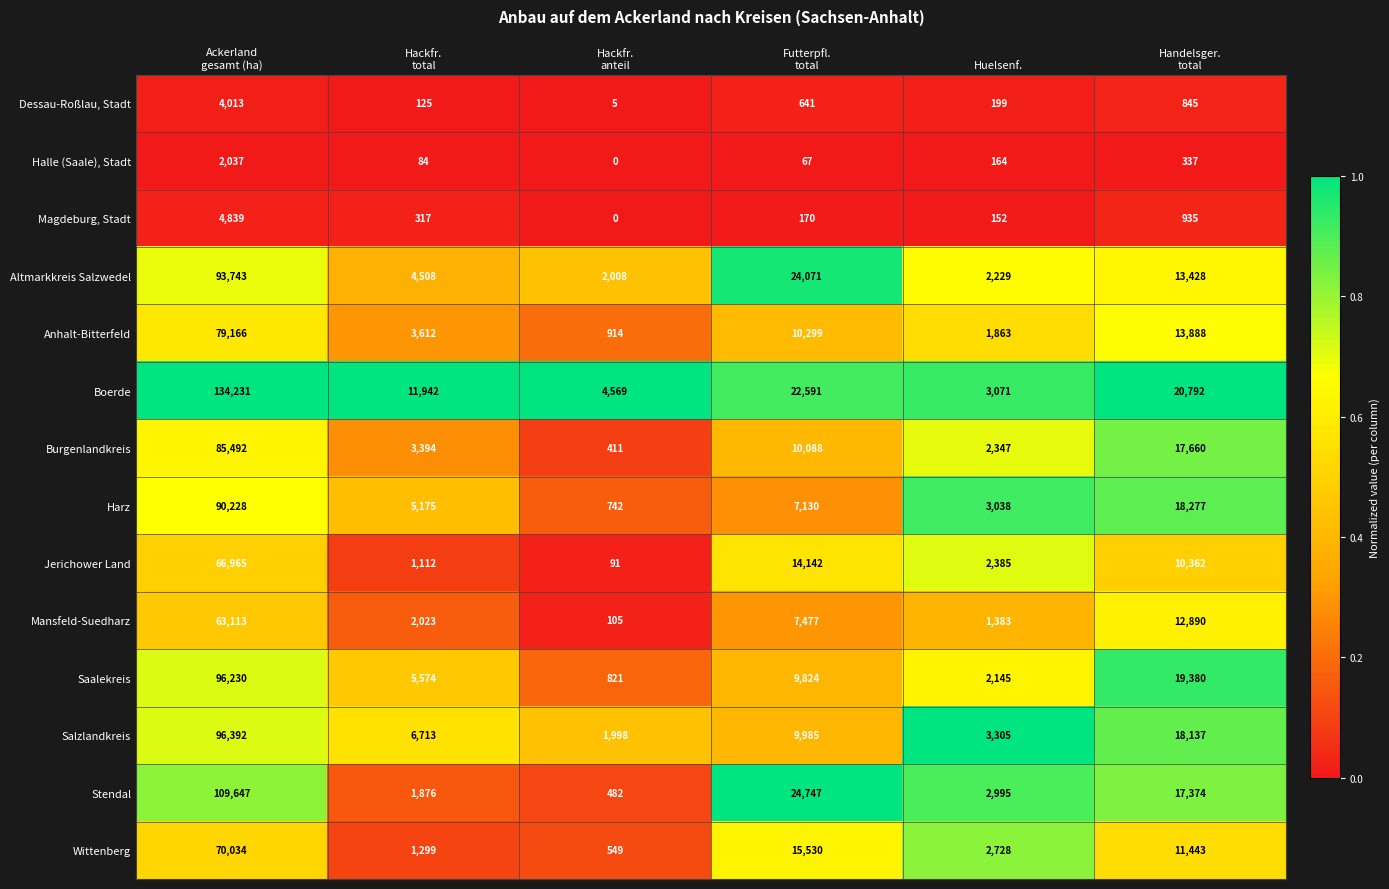

Which series has the largest total across all categories?

Boerde